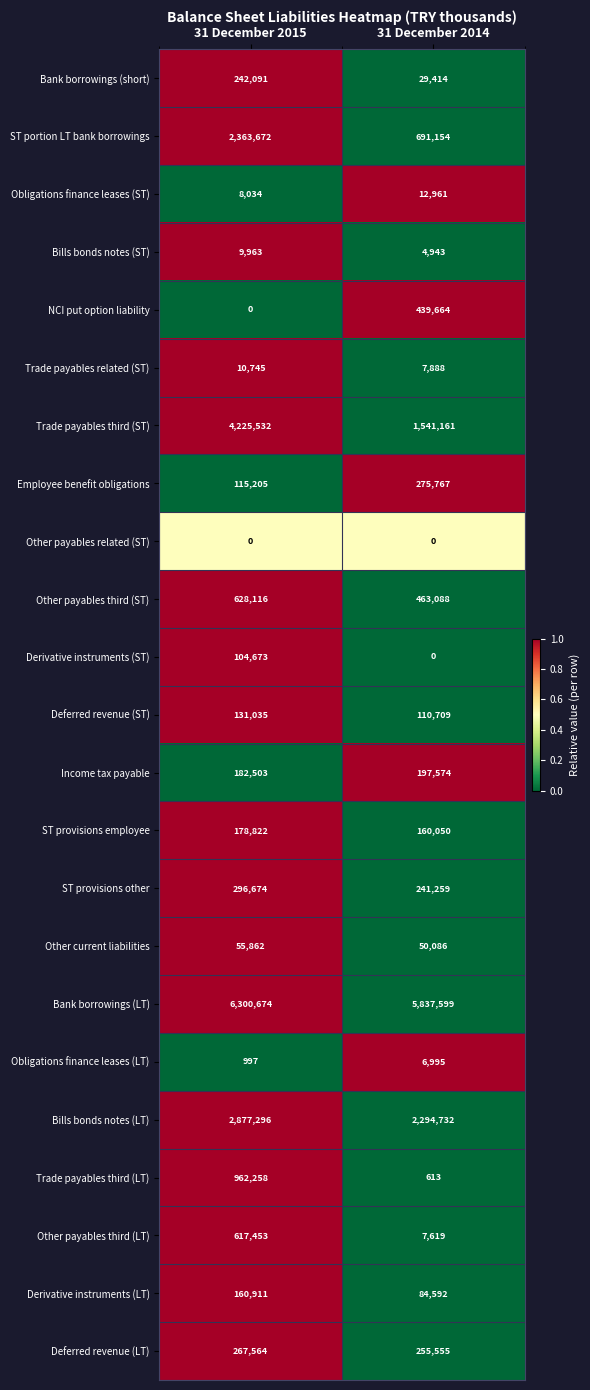

Which category has the lowest value in the Other current liabilities series?

31 December 2014